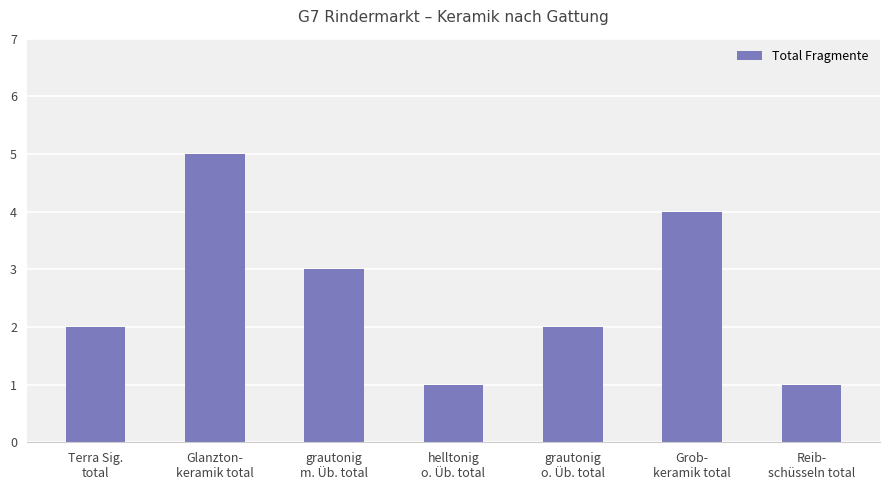

What is the change in value from Glanzton-
keramik total to grautonig
m. Üb. total?

-2